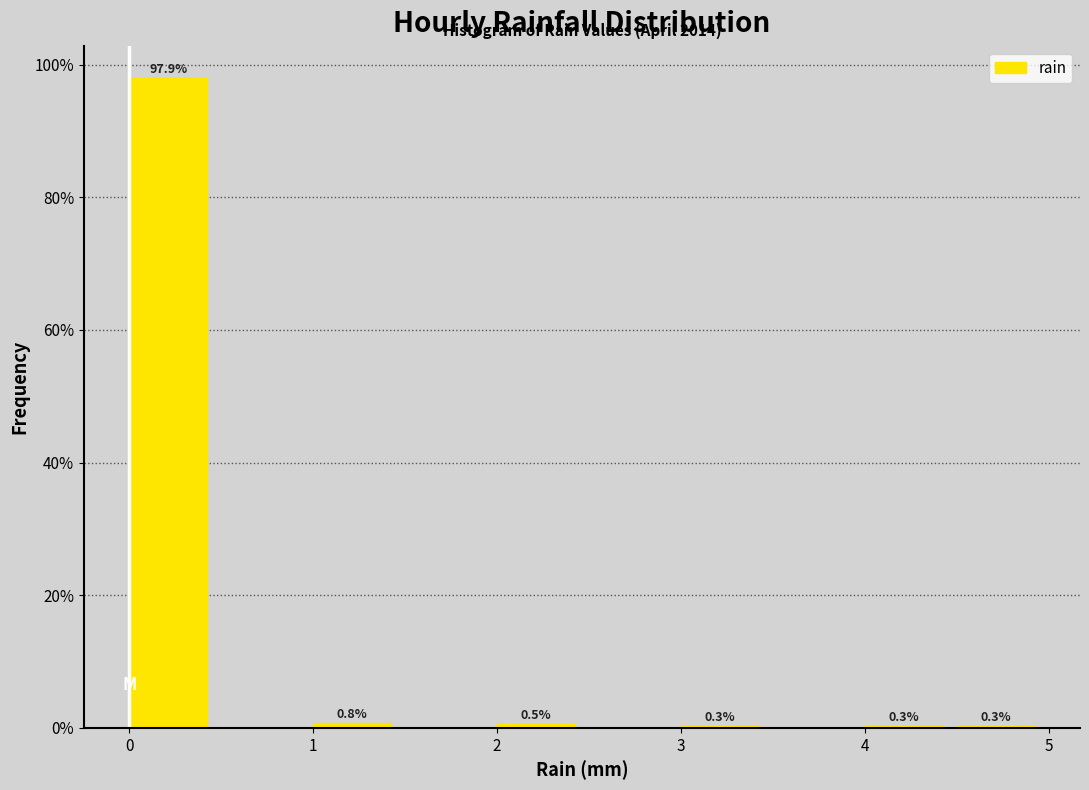

Which range on the x-axis has the tallest bar?

0.0 to 0.5